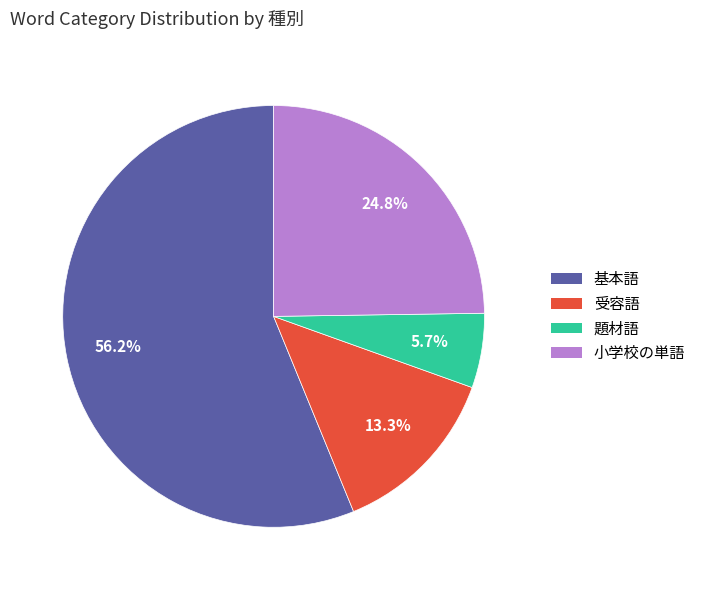

Which slice is the largest?

基本語